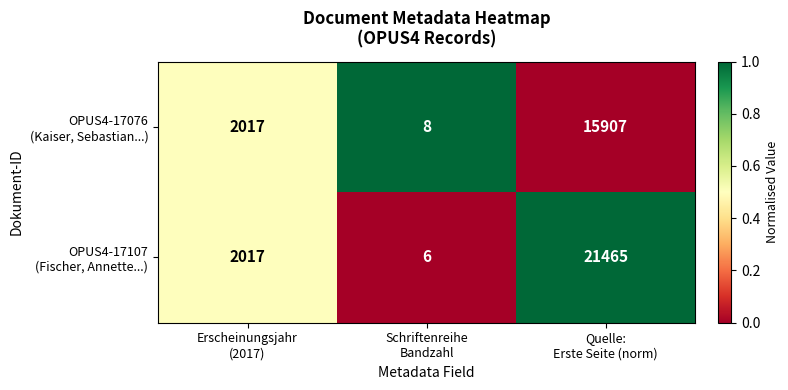

What is the greatest value displayed?

21465